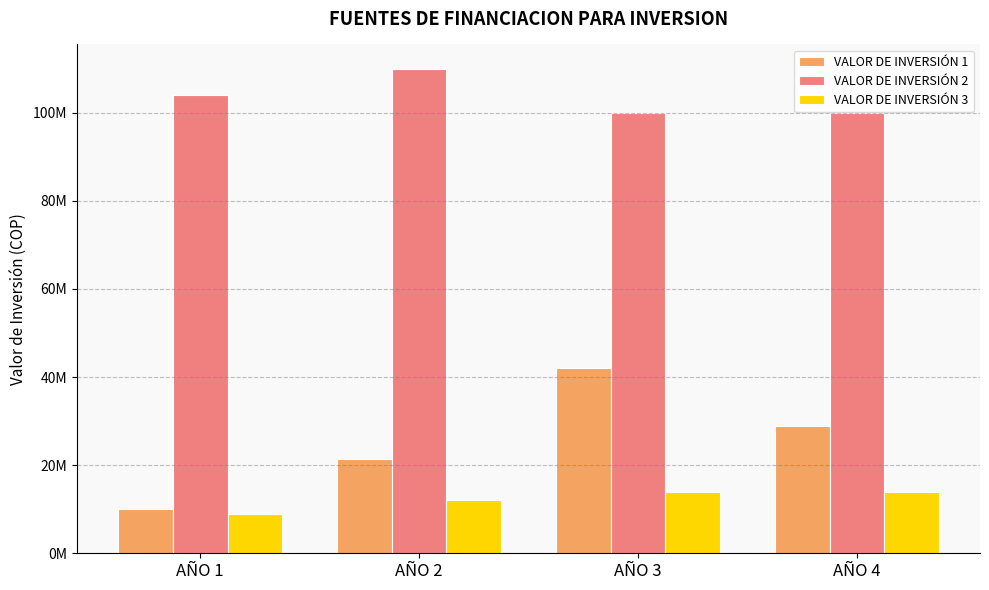

What is the approximate value of VALOR DE INVERSIÓN 2 at AÑO 1?

104000000